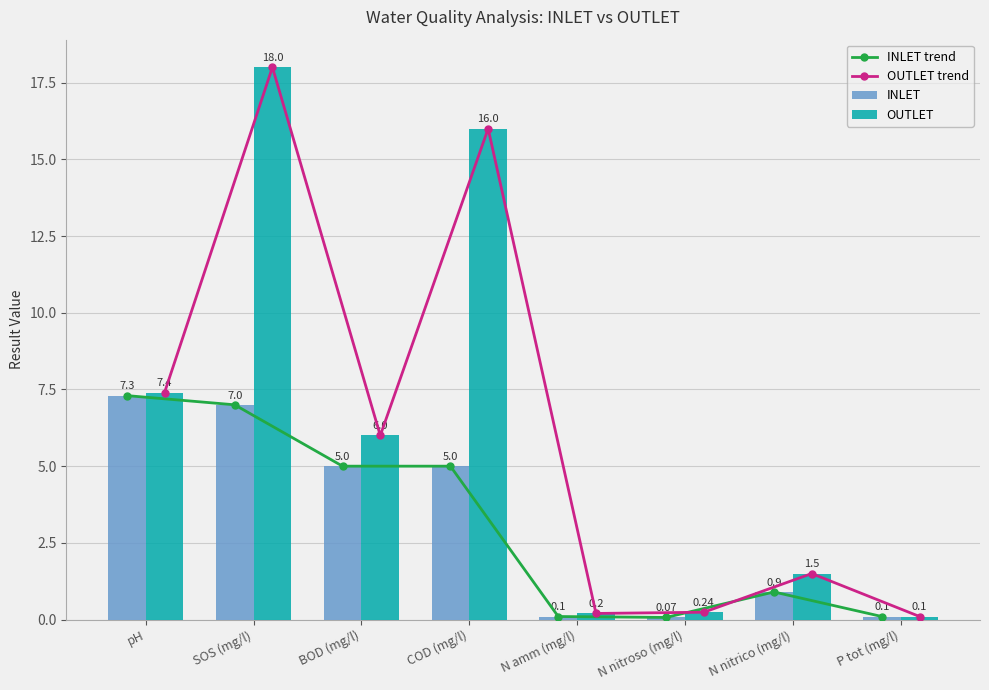

How many groups of bars are there?

8